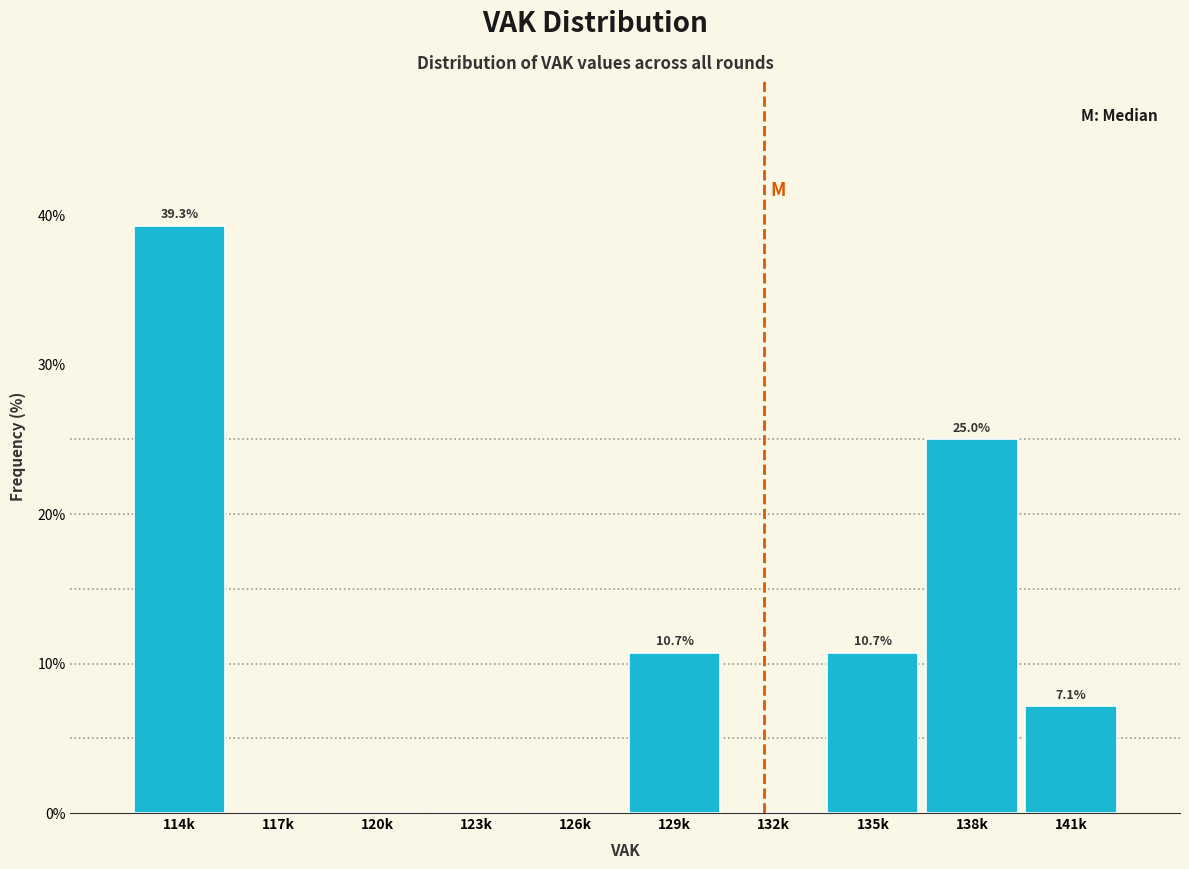

Reading right to left, extract all data points from this chart.

141k=7.1	138k=25.0	135k=10.7	132k=0.0	129k=10.7	126k=0.0	123k=0.0	120k=0.0	117k=0.0	114k=39.3